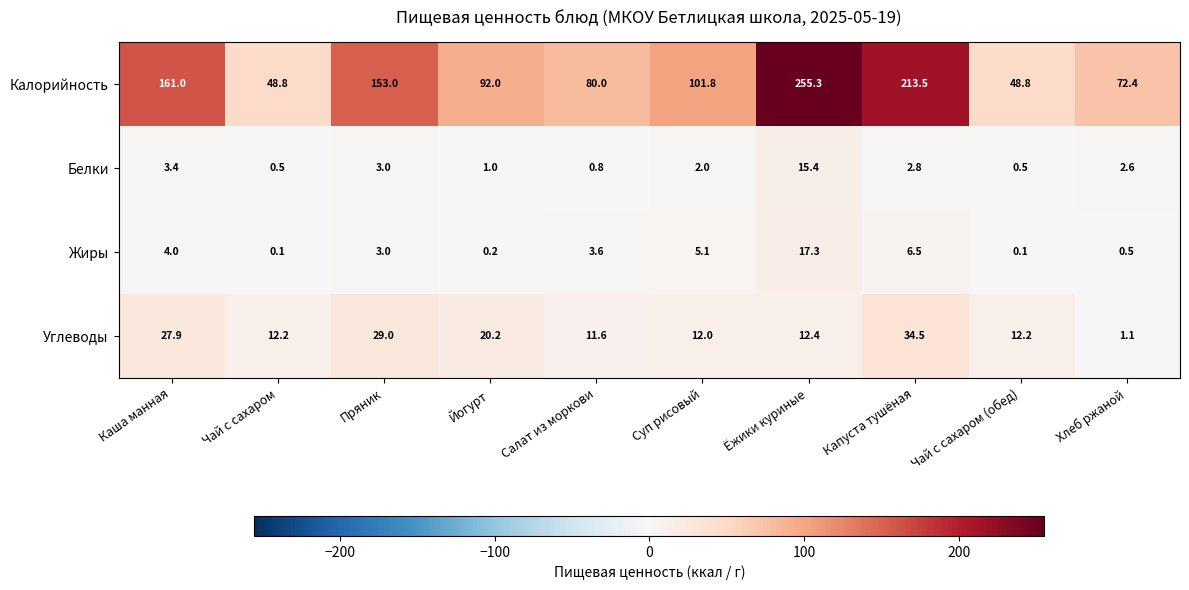

What is the difference between the highest and lowest values at Капуста тушёная?

210.7